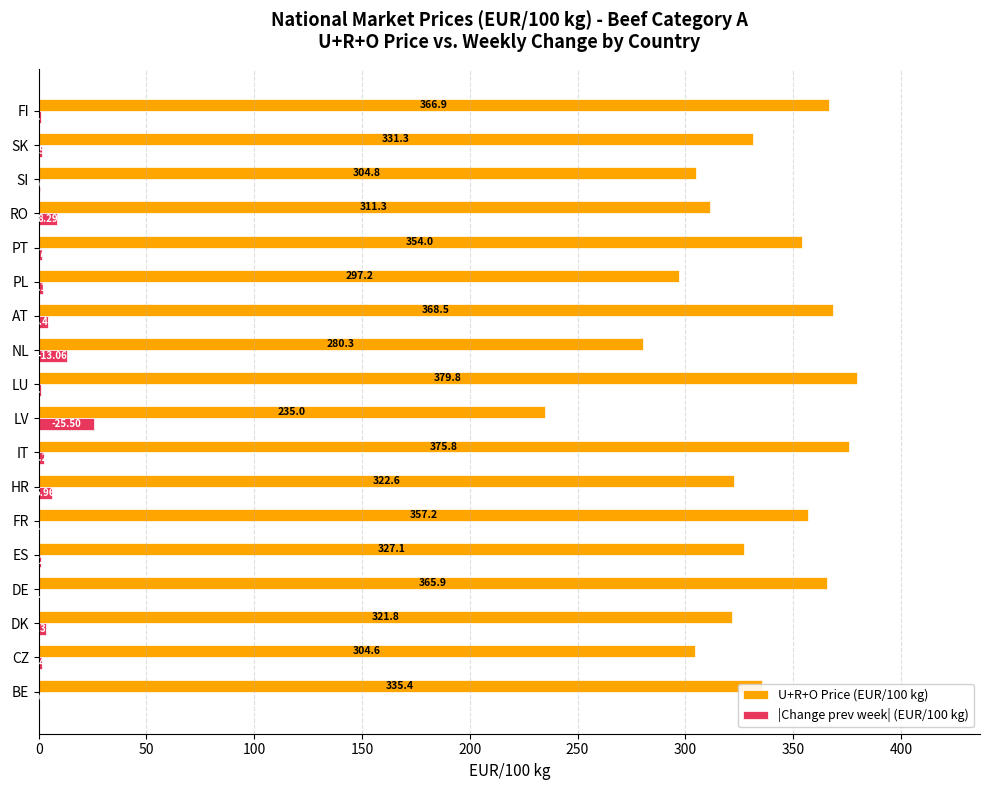

Is the value of |Change prev week| (EUR/100 kg) at LV greater than the value of U+R+O Price (EUR/100 kg) at AT?

No